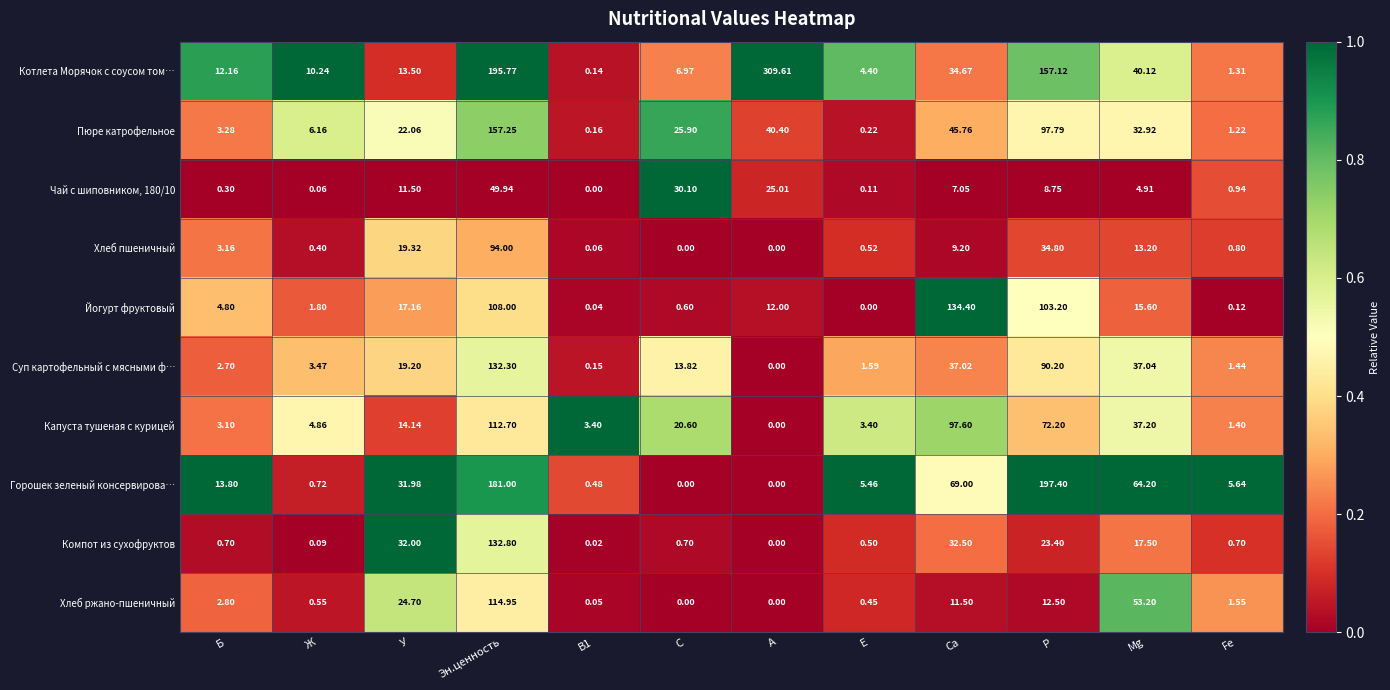

At how many categories does at least one series exceed 0?

12